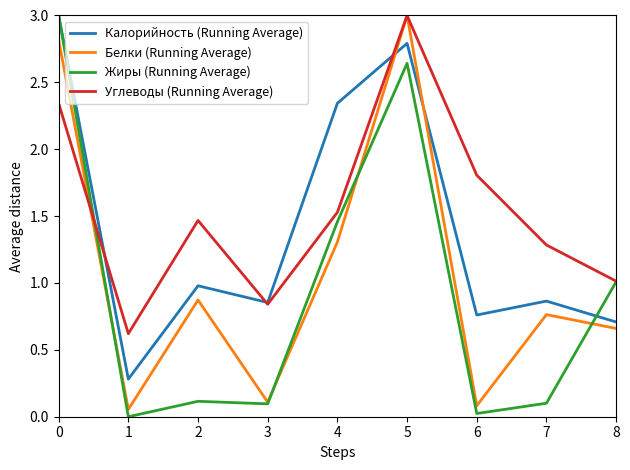

List the series in order of their overall mean, highest first.

Углеводы (Running Average), Калорийность (Running Average), Белки (Running Average), Жиры (Running Average)